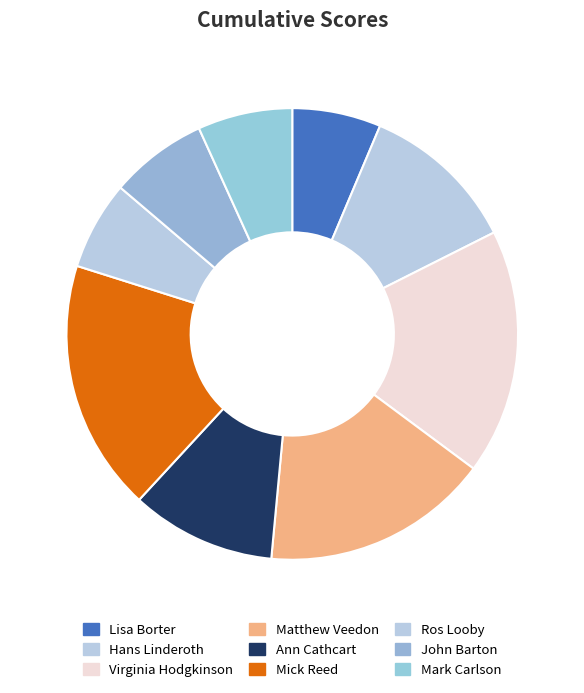

What percentage is the Ros Looby slice, to the nearest percent?

6%